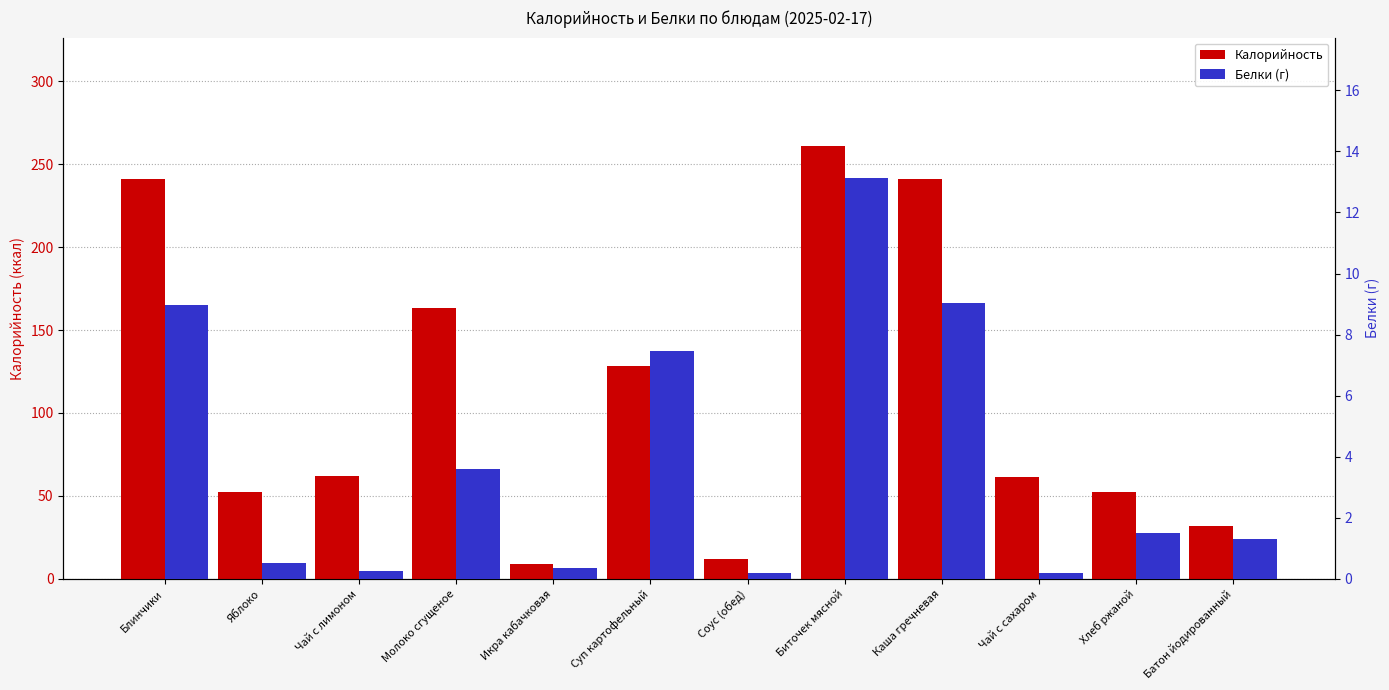

Is it true that Калорийность equals 32.3 at Чай с лимоном?

False